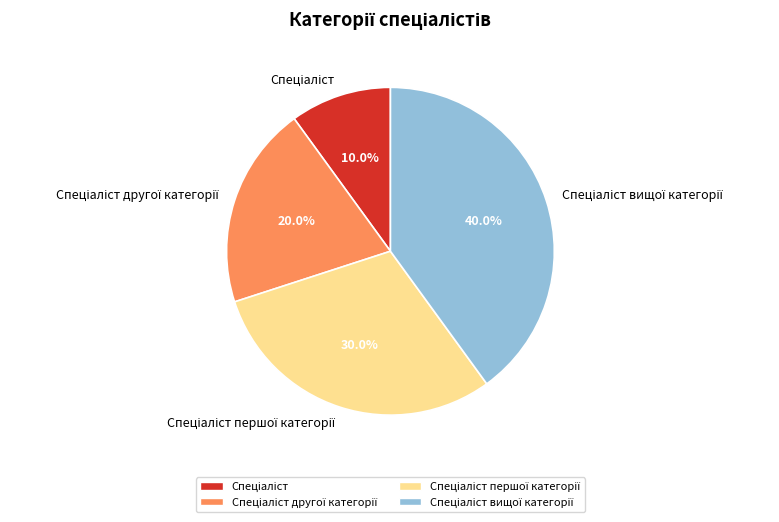

Is there any slice that represents more than half of the pie?

No